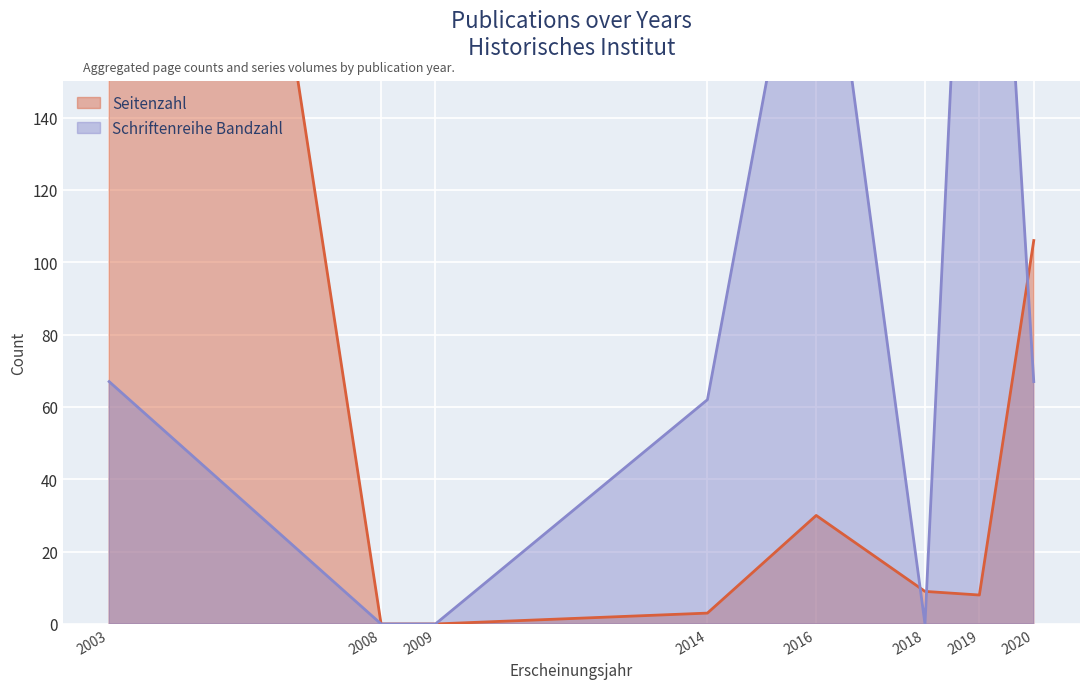

Where does the Seitenzahl series first go above 3?

2003